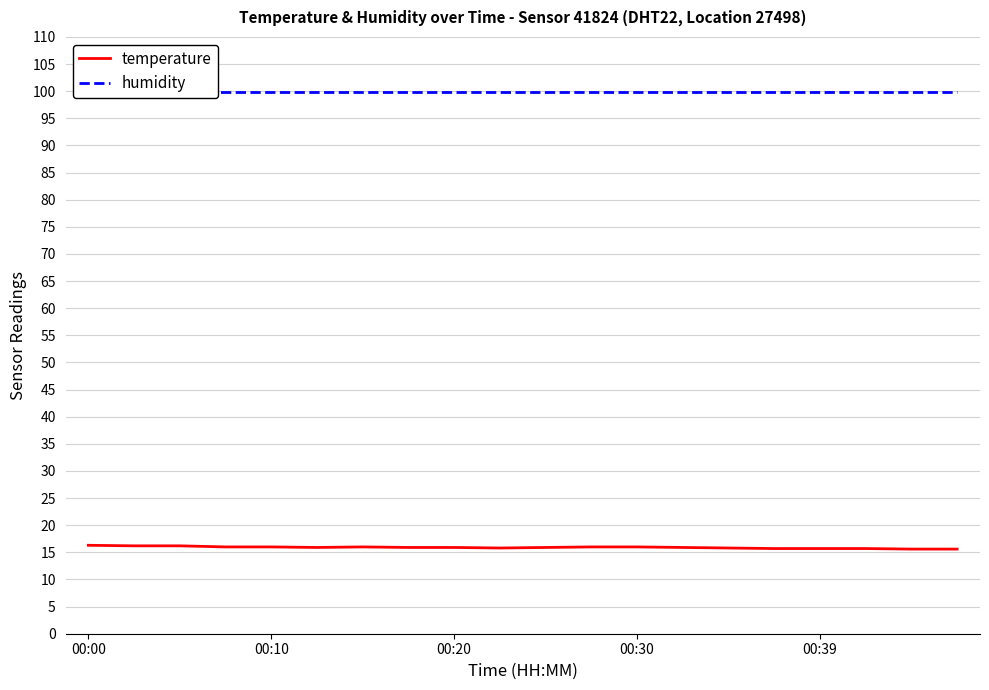

What is the sum of all temperature values?

318.1